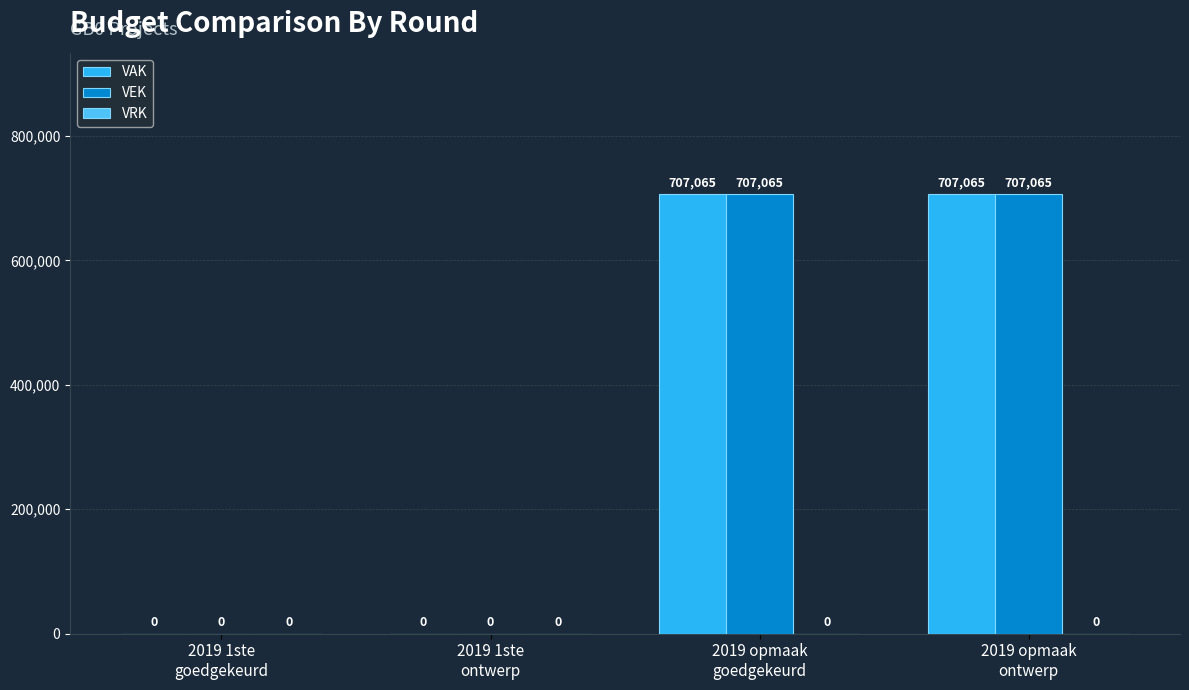

What is the highest value of the VEK series?

707065